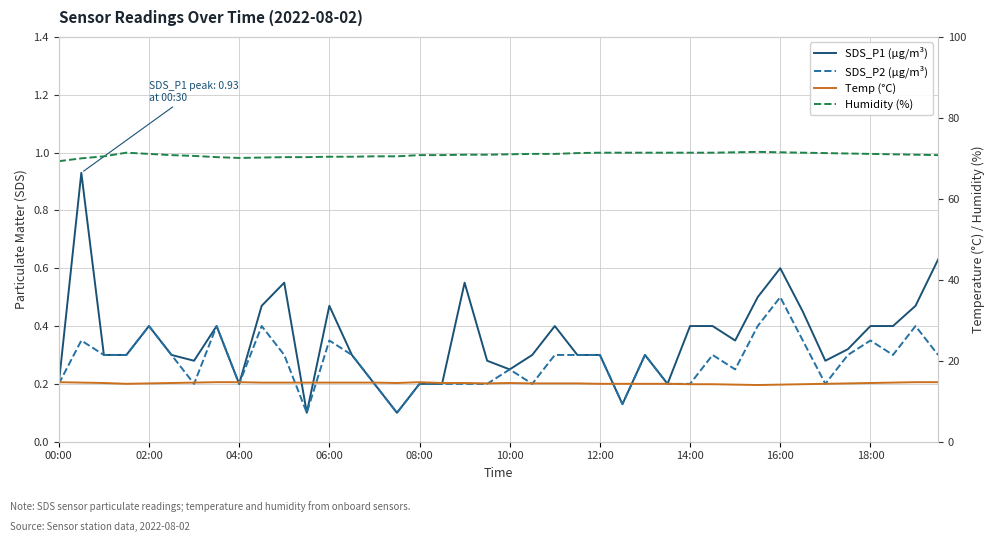

True or false: Temp (°C) has a value of 22.9 at 39.

False